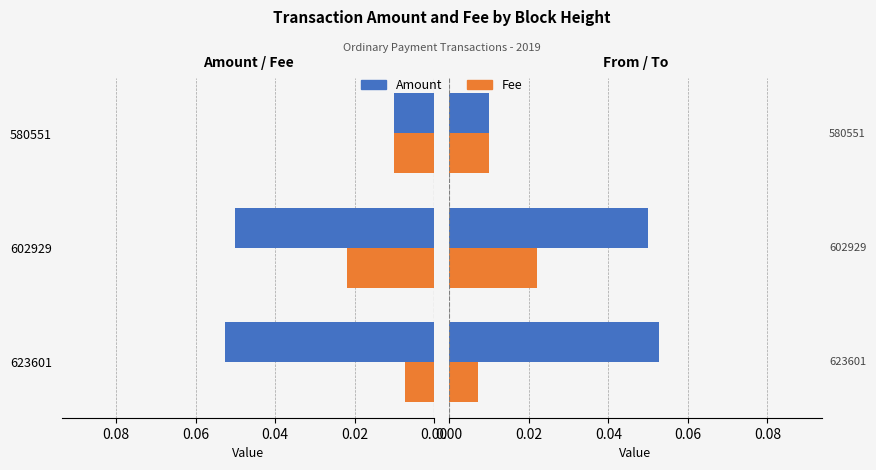

Which series has the largest total across all categories?

Amount